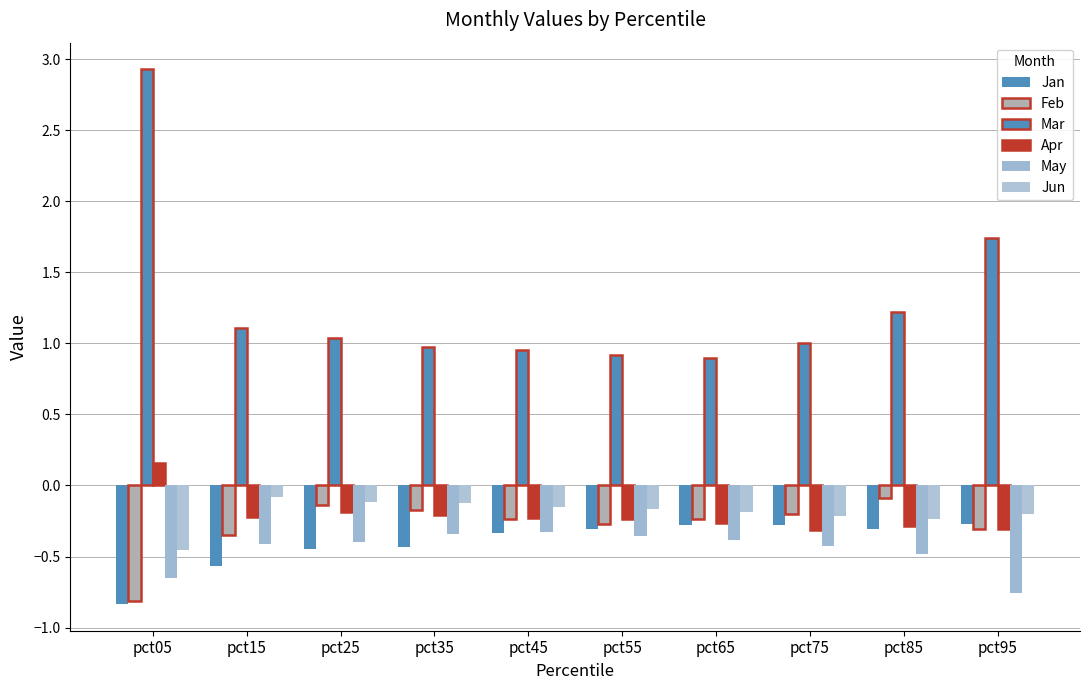

Read the Apr value at pct55.

-0.2